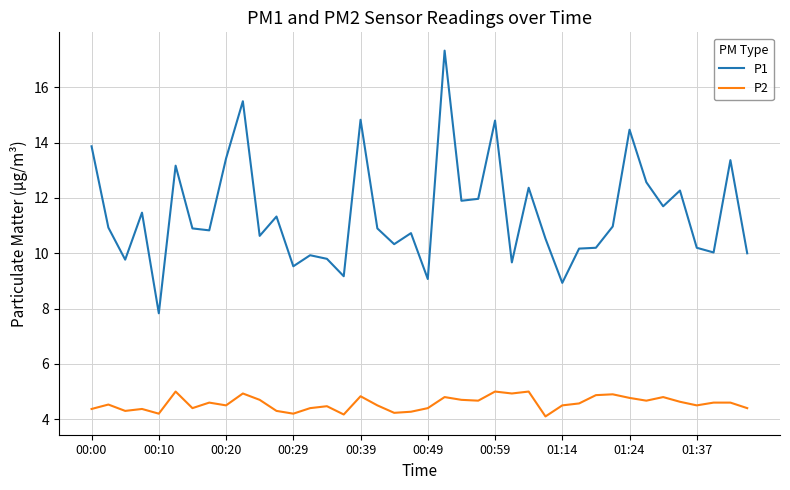

True or false: P2 and P1 intersect in this chart.

False